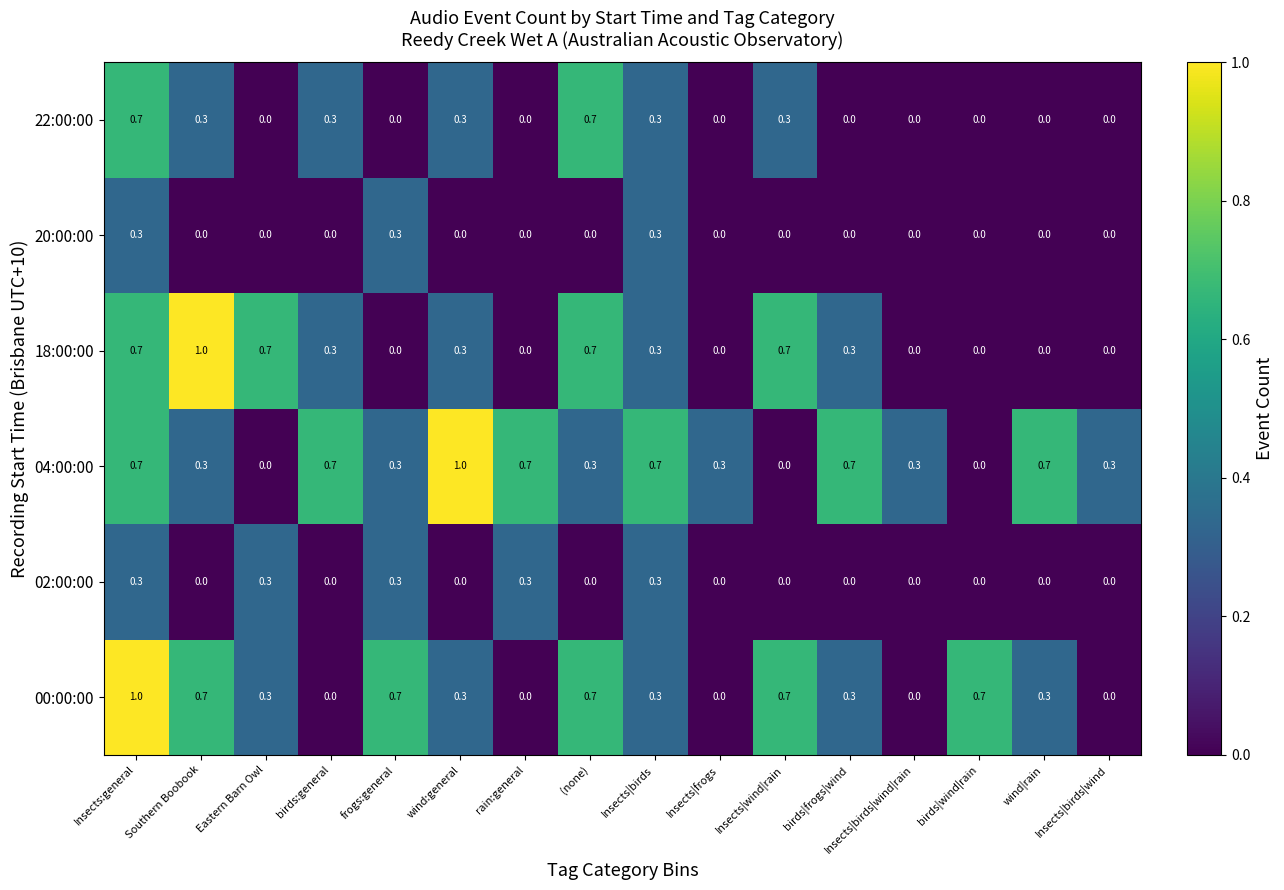

How many 20:00:00 values are between 0 and 1?

16